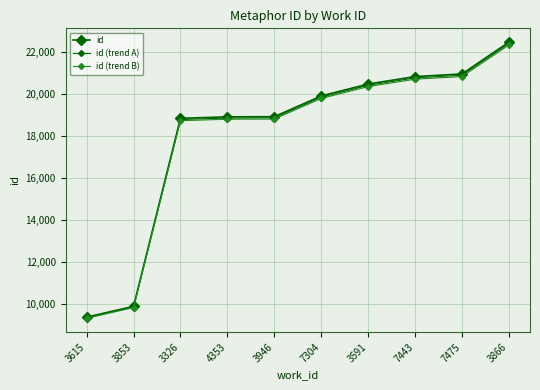

What is the label of the 1st point from the right?

3866